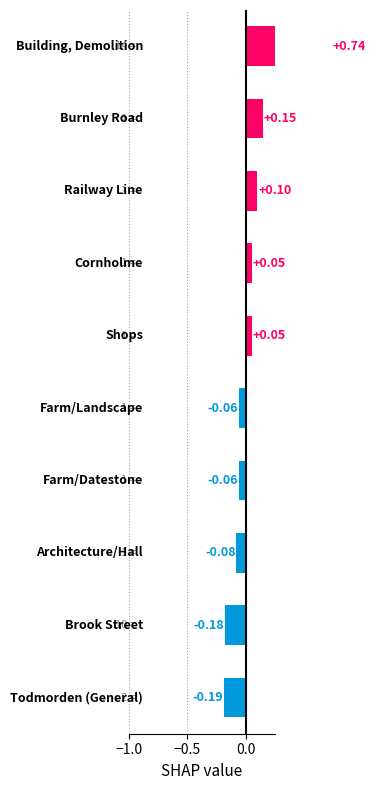

Does the chart contain any negative values?

Yes